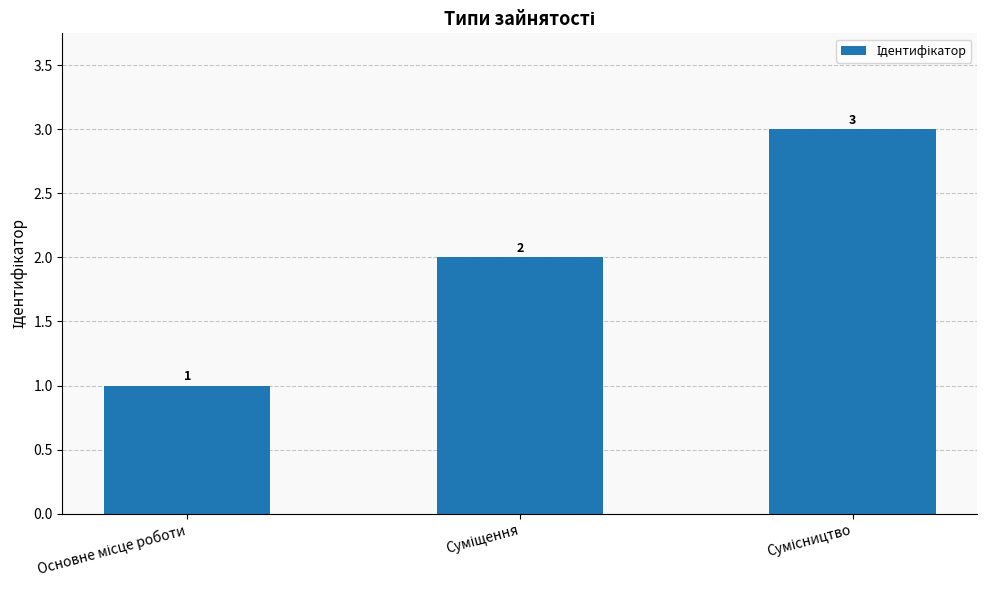

What is the maximum value shown in the chart?

3